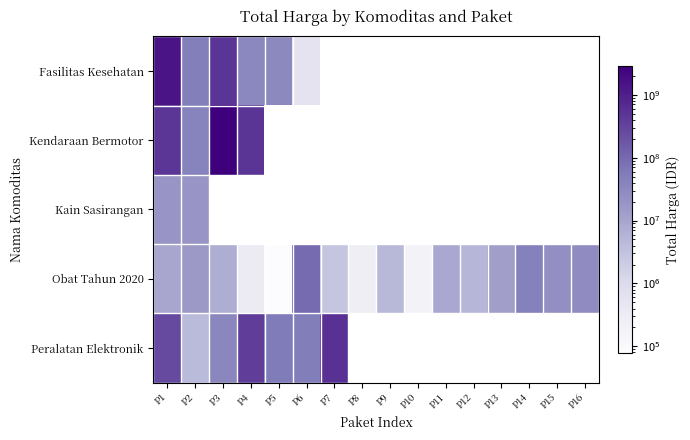

List the series in order of their peak value, lowest first.

Kain Sasirangan, Obat Tahun 2020, Peralatan Elektronik, Fasilitas Kesehatan, Kendaraan Bermotor